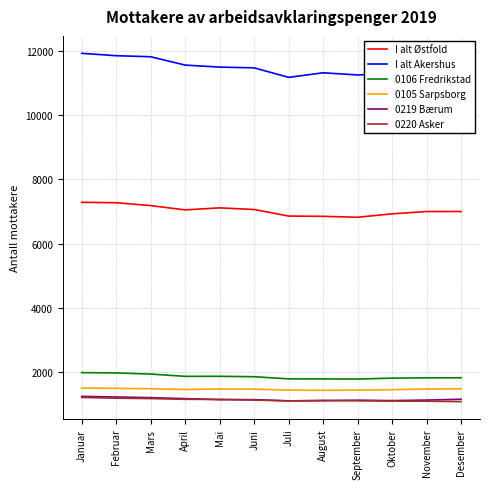

What is the smallest value displayed?

1077